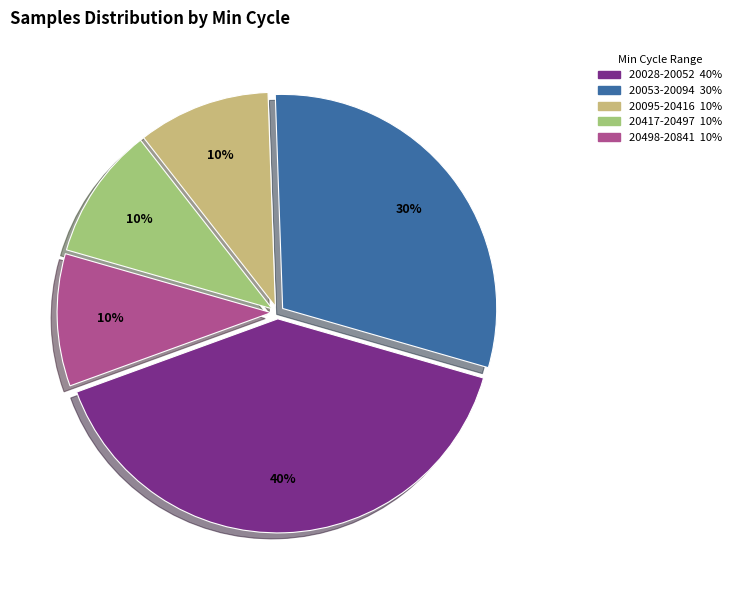

To the nearest percent, what is the difference between the largest and smallest slice percentages?

30%